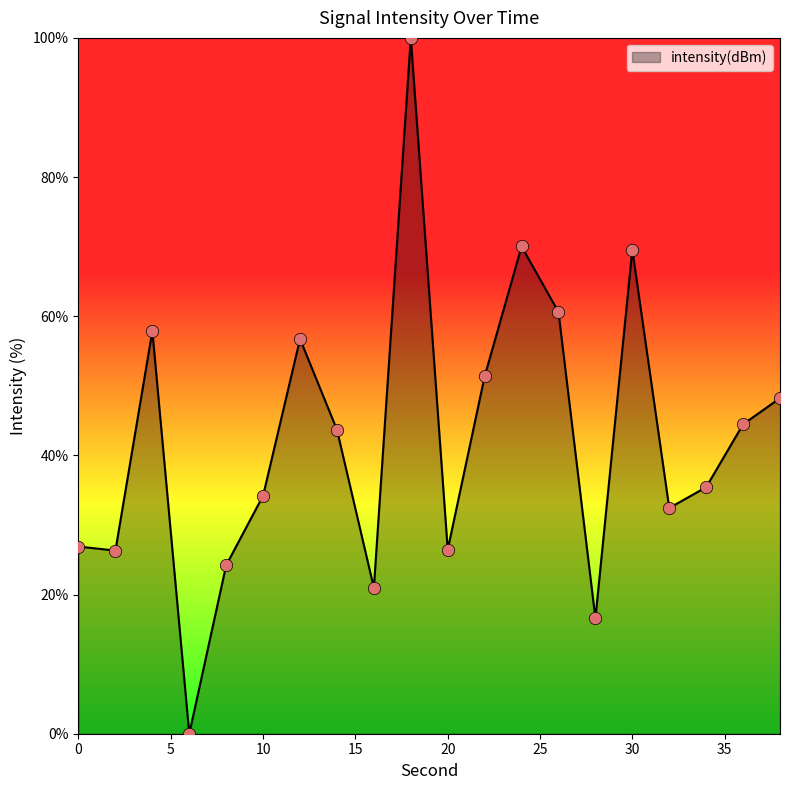

What is the greatest value displayed?

100.0